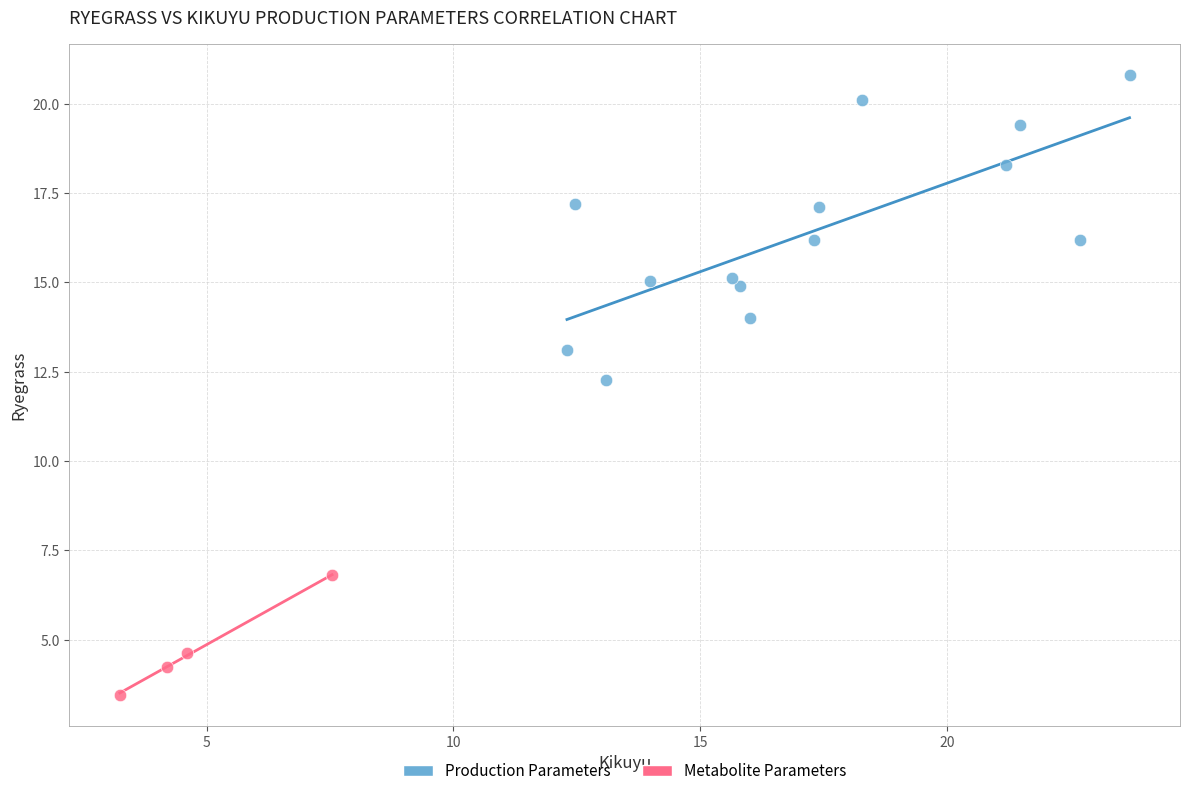

Which series contains the highest Y value?

Production Parameters